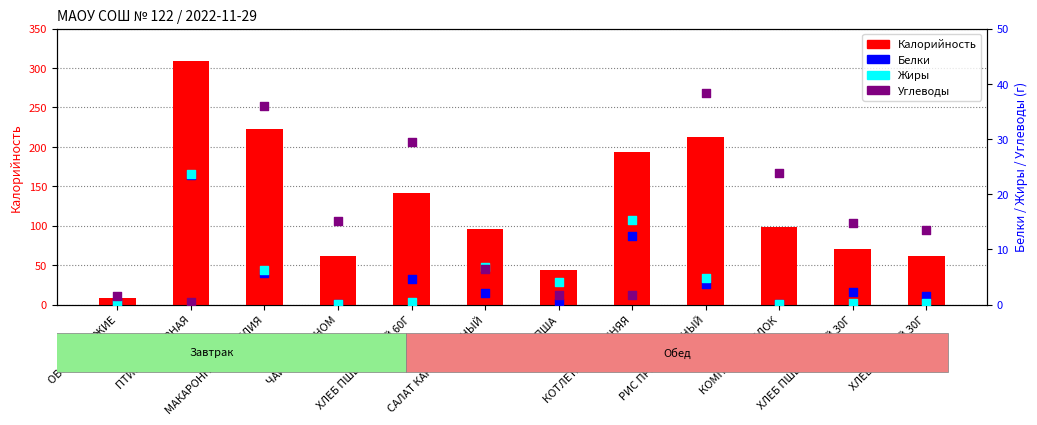

What are all the series names shown in the legend?

Калорийность, Белки, Жиры, Углеводы